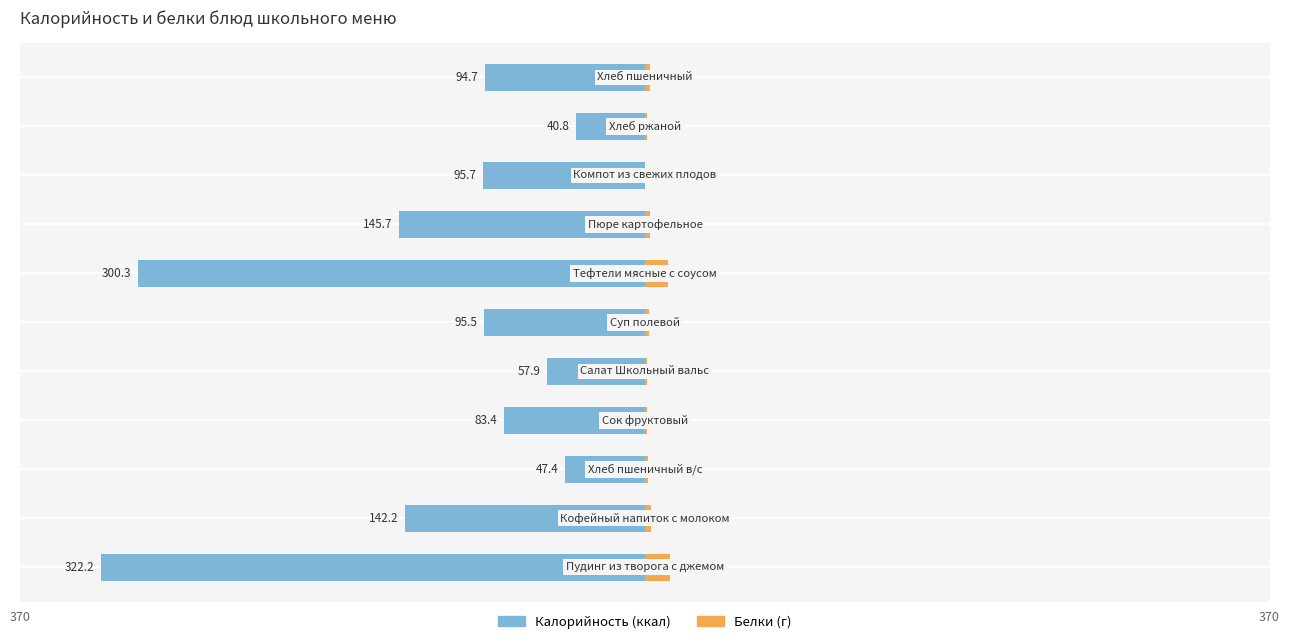

How many values in the Белки series exceed 2?

6